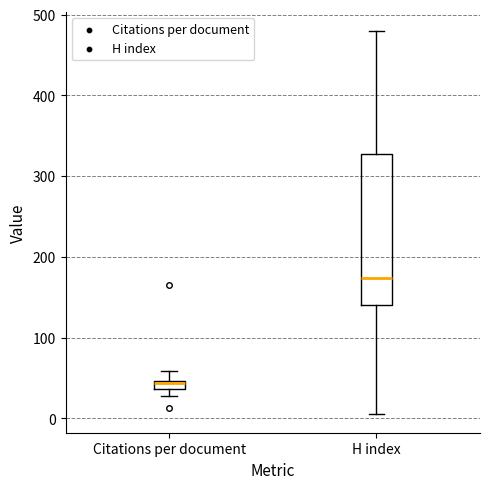

Which box is the tallest, from its lower edge to its upper edge?

H index